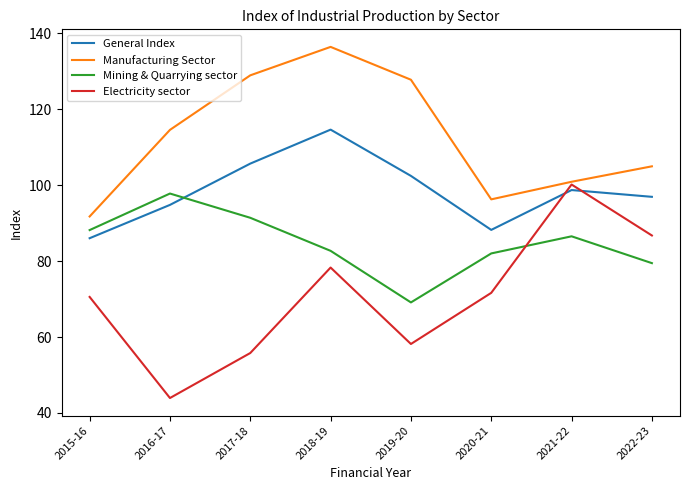

Rank the series at 2016-17 from highest to lowest value.

Manufacturing Sector, Mining & Quarrying sector, General Index, Electricity sector